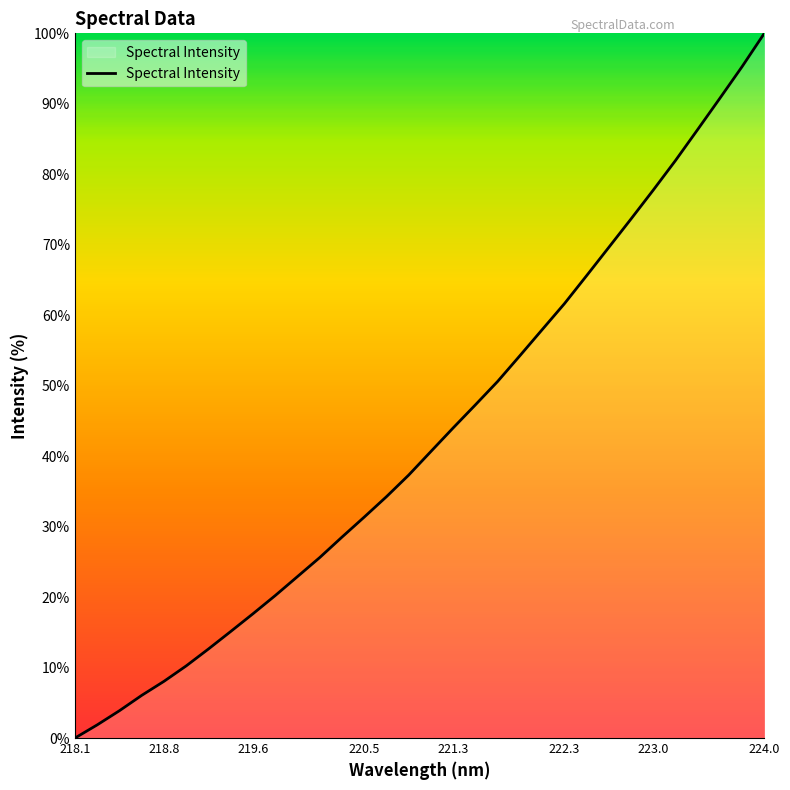

What is the maximum value shown in the chart?

100.0